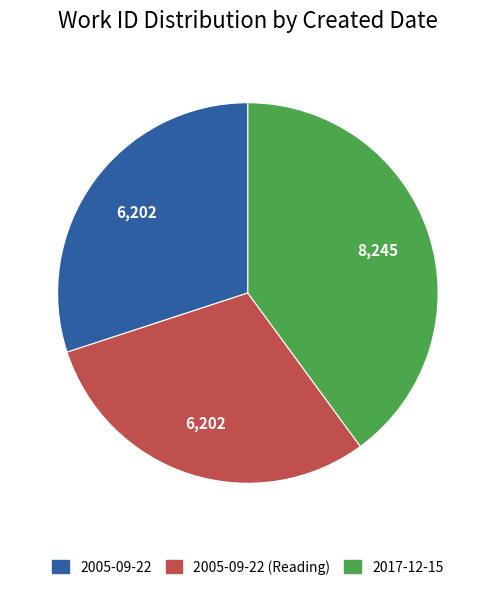

Does any single category account for the majority?

No